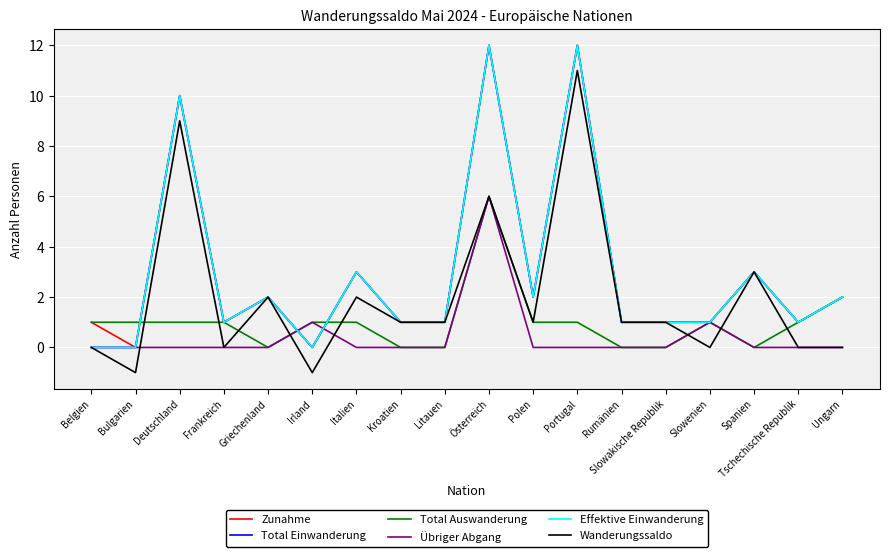

Is it true that Übriger Abgang equals 0 at Polen?

True